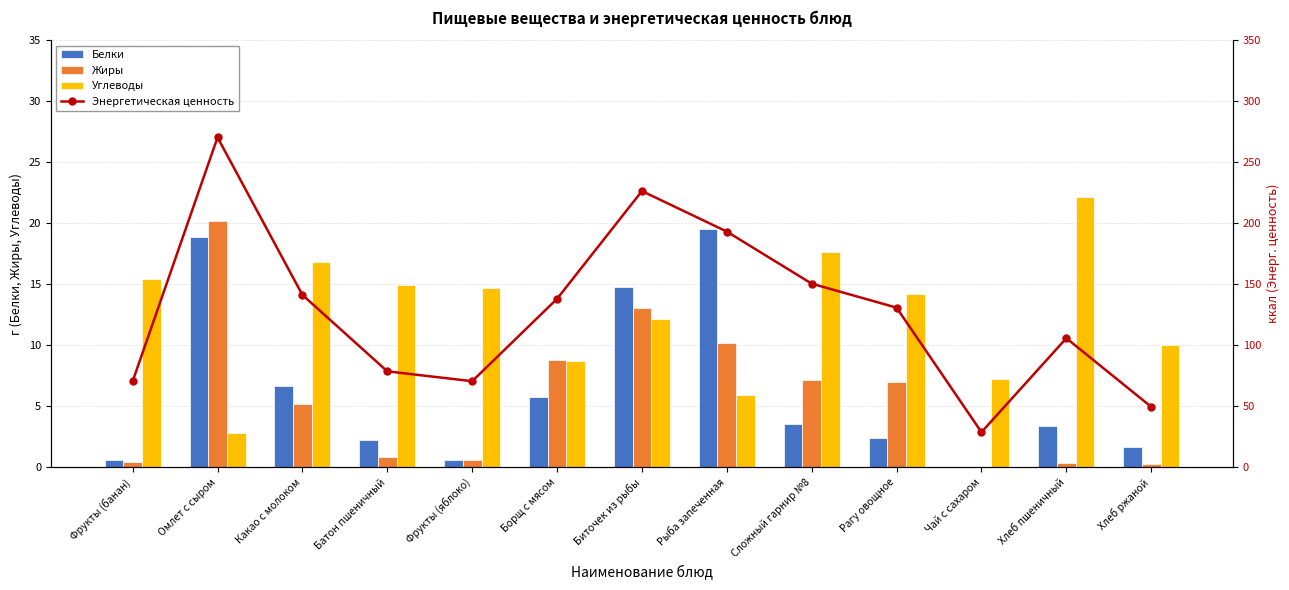

How many distinct data groups are displayed?

4